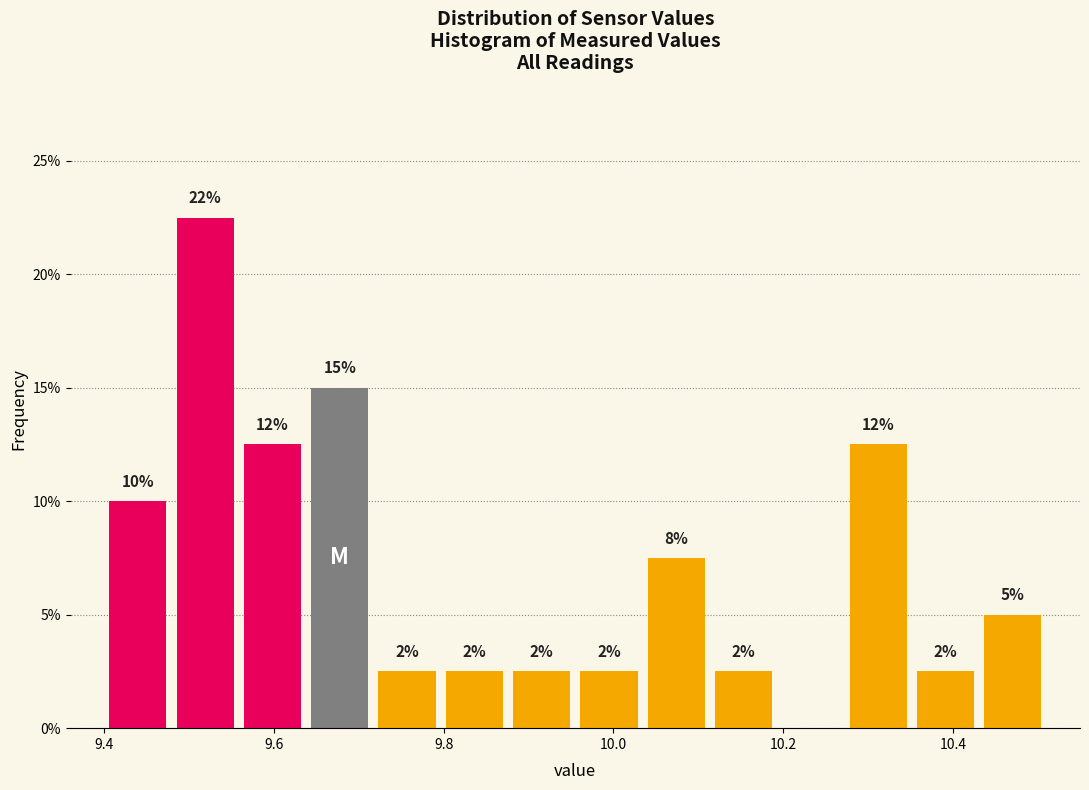

Read against the x-axis, roughly where is the centre of the tallest bar?

9.52